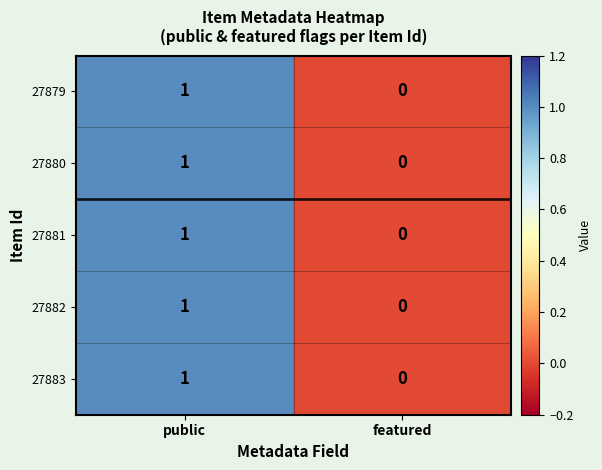

At which label does 27882 reach its peak?

public